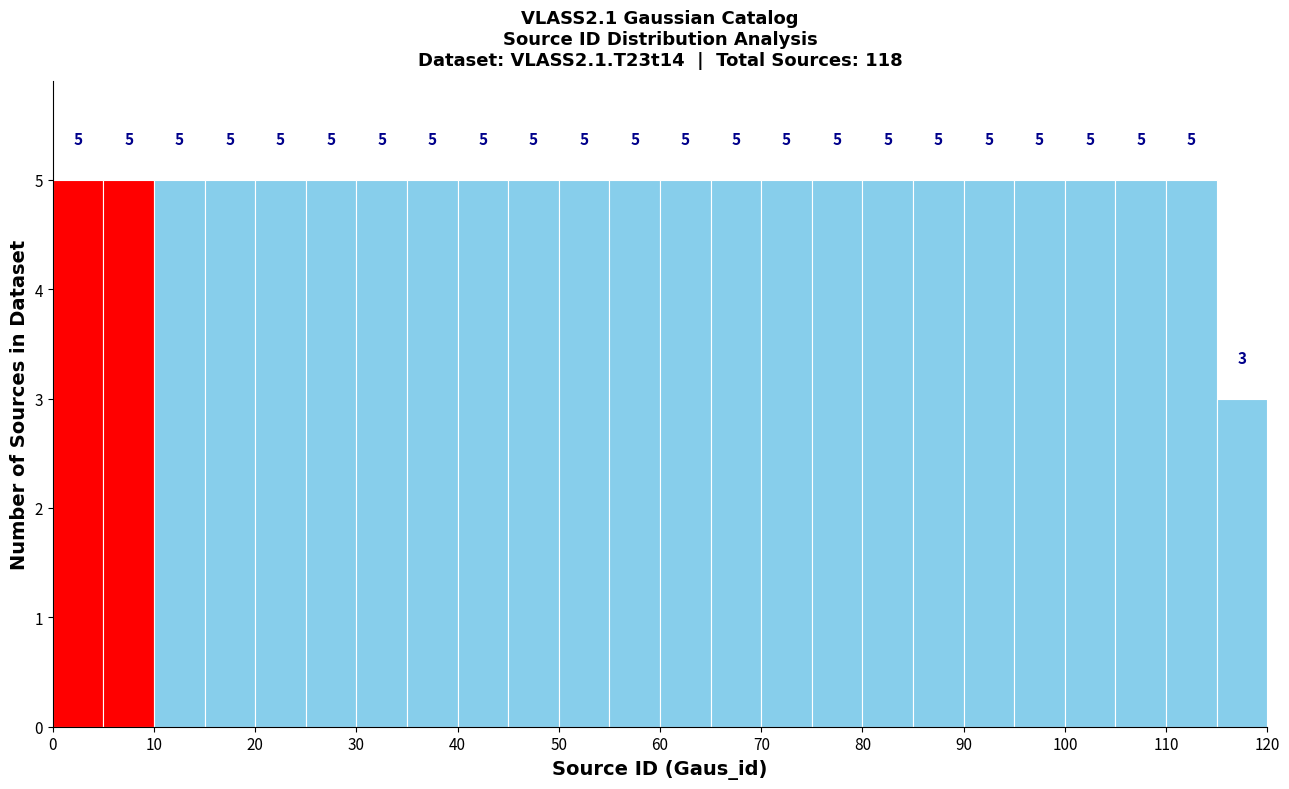

What is the height of the bar covering 60 to 65 on the x-axis?

5